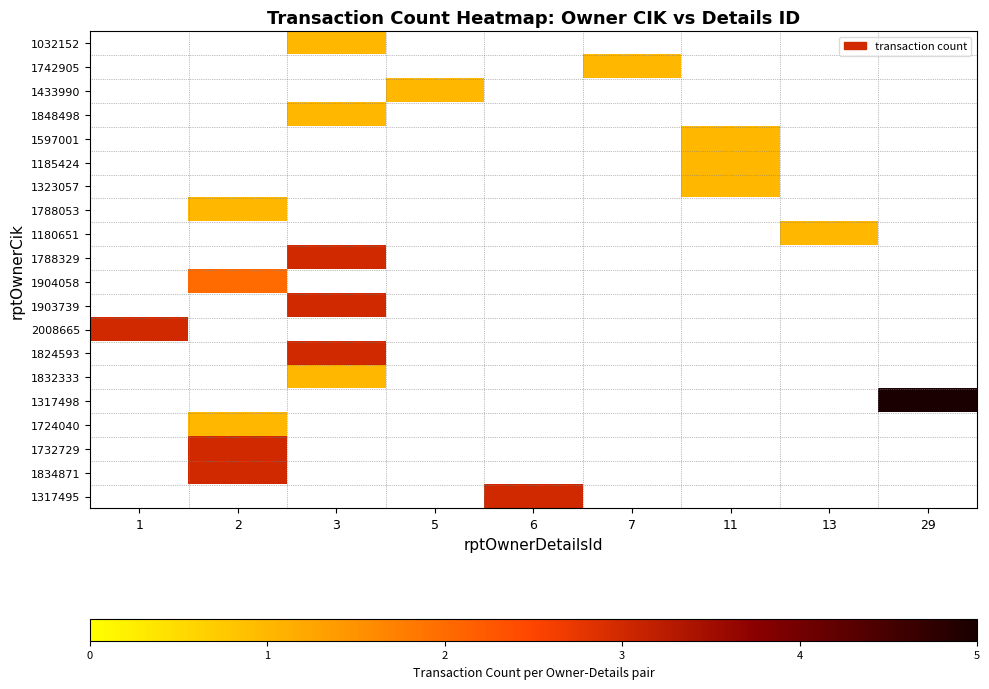

How many series are shown in this chart?

20